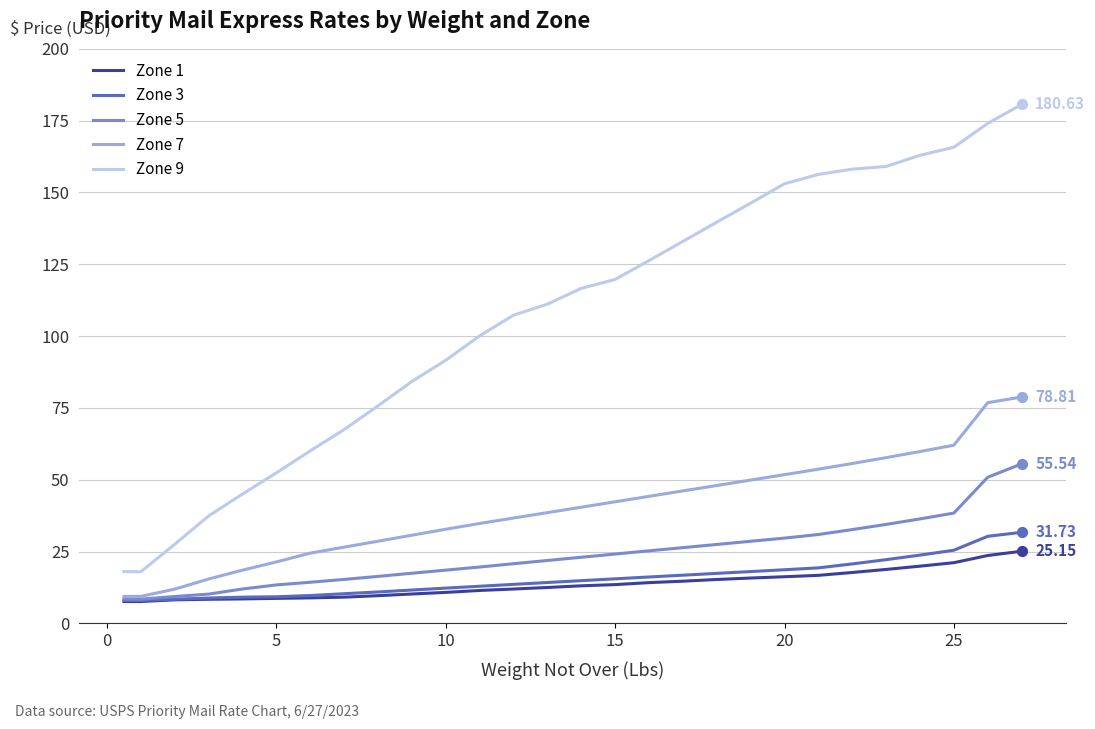

Which series has the largest total across all categories?

Zone 9